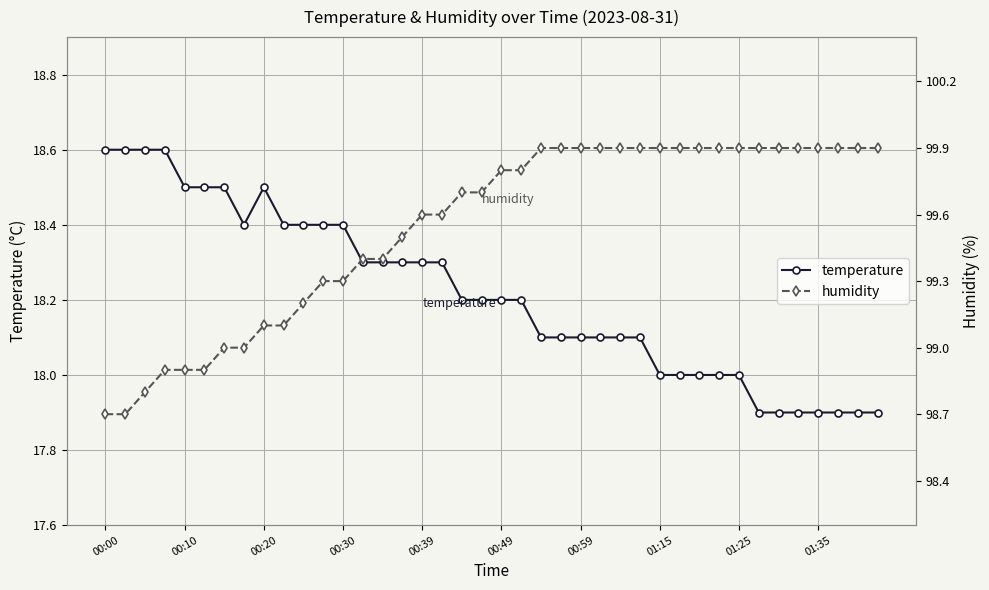

Which series has the largest total across all categories?

humidity